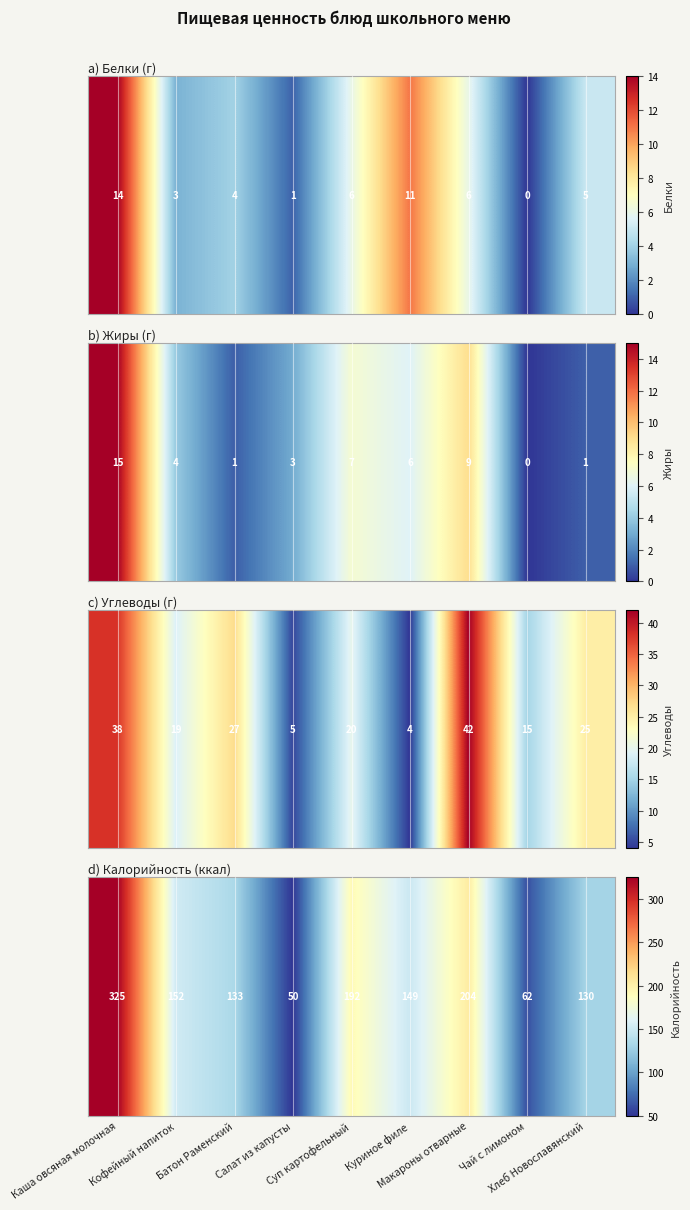

Reading left to right, what are all the values shown in this chart?

325	152	133	50	192	149	204	62	130